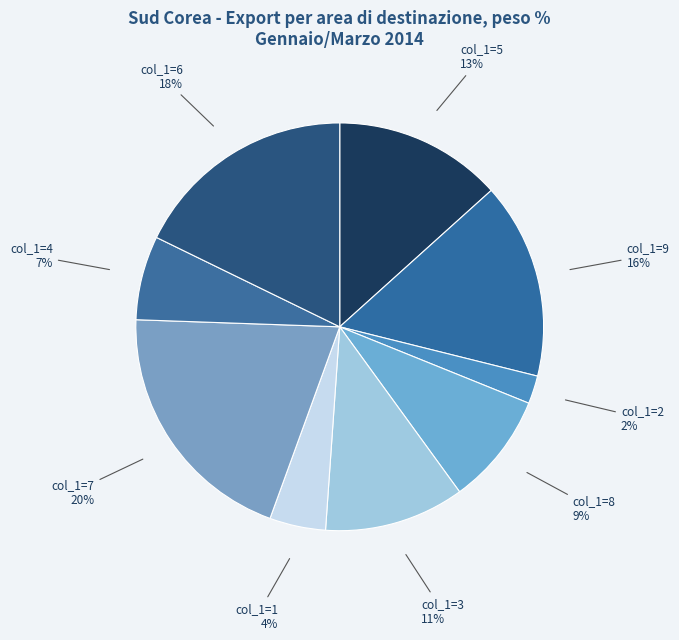

What is the smallest slice in the pie chart?

2